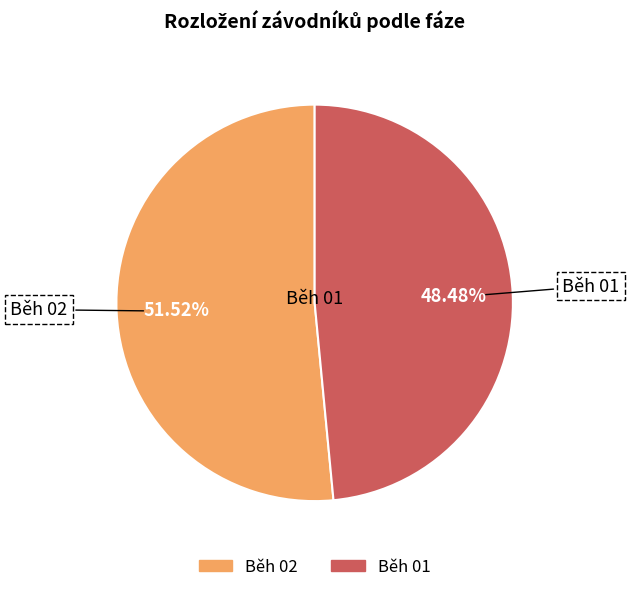

Is the sum of Běh 01 and Běh 02 greater than half?

Yes